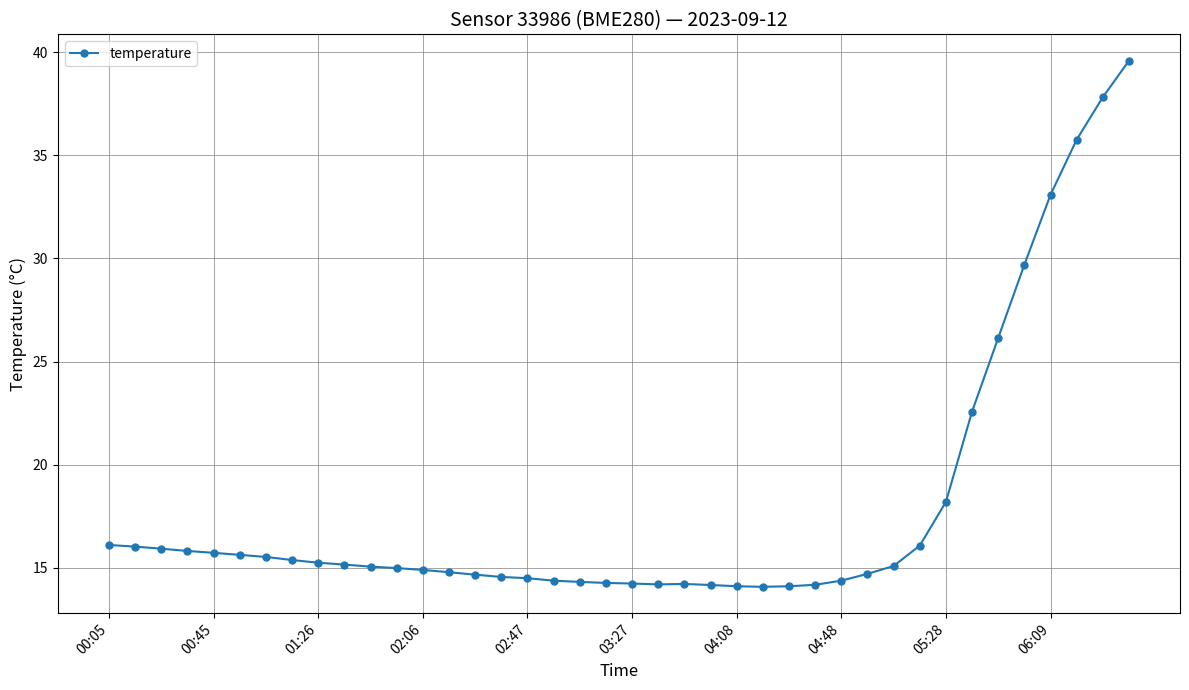

What is the value of the 19th point from the left?

14.3